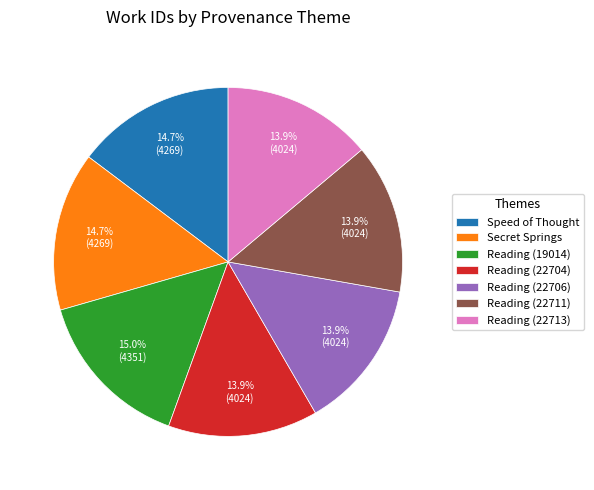

How many segments does this pie chart have?

7